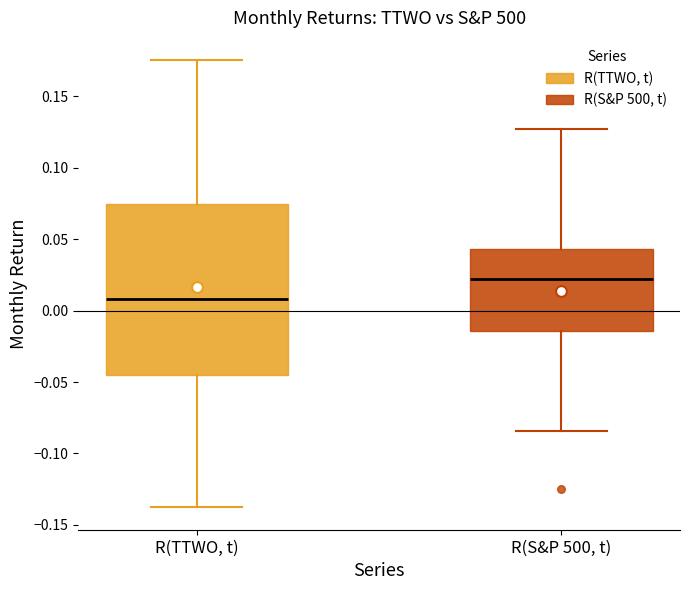

Reading left to right, transcribe this box plot: for each box, give where its median line is, the range the box spans, and where its two whiskers end, as read against the y-axis. The values are not printed on the chart, so give them approximately, as read against the axis.

R(TTWO, t): median 0.010, box -0.045 to 0.075, whiskers -0.140 to 0.175
R(S&P 500, t): median 0.020, box -0.015 to 0.045, whiskers -0.085 to 0.125